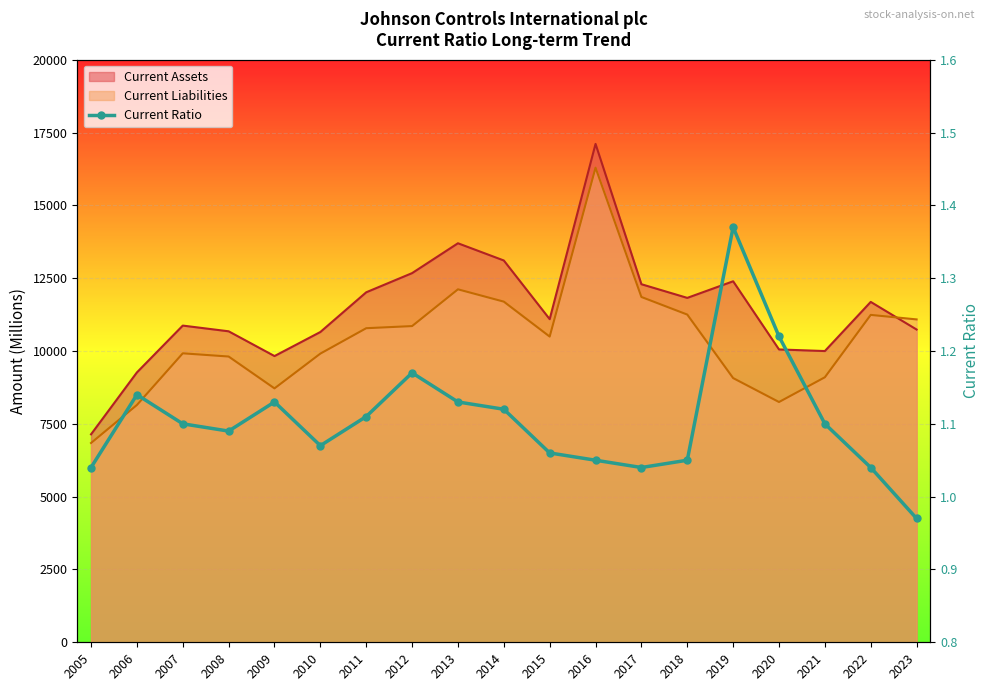

What is the difference between the maximum and minimum values?

0.4